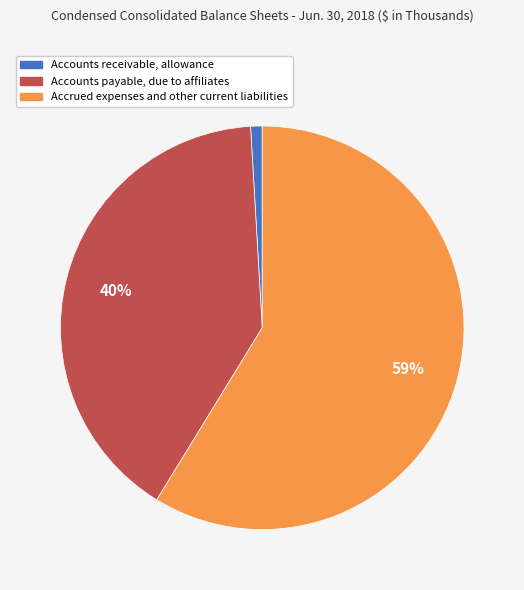

To the nearest percent, what is the average slice percentage?

33%